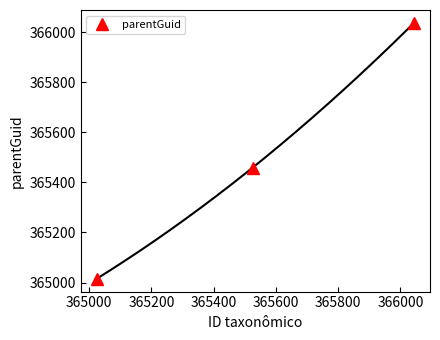

What is the lowest value of the parentGuid series?

365015